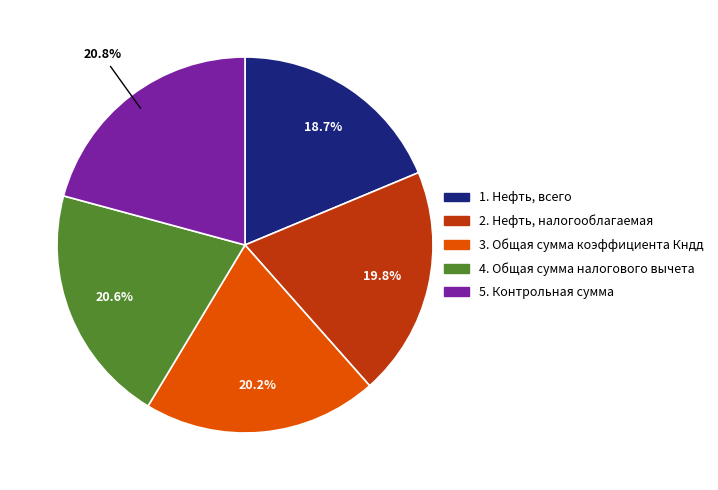

To the nearest percent, what percentage of the pie is 4. Общая сумма налогового вычета?

21%